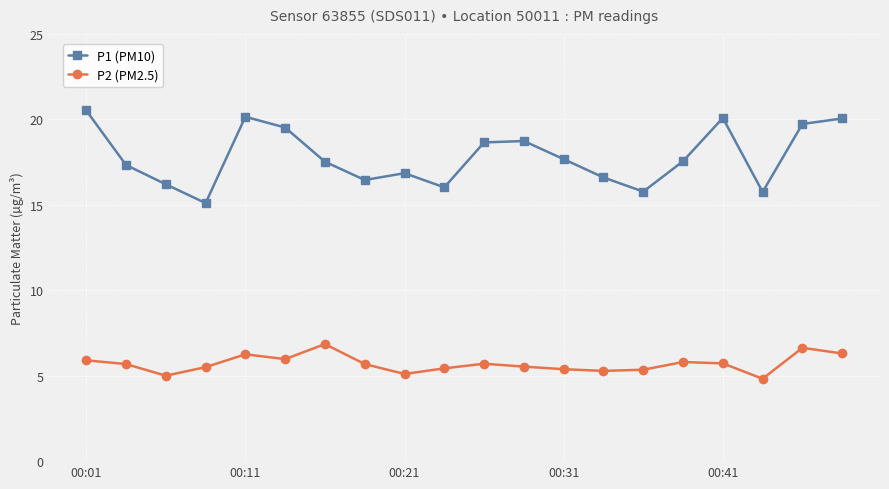

What is the smallest value displayed?

4.8